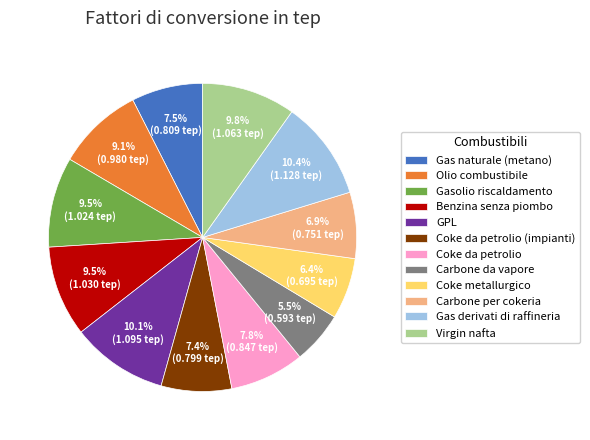

Does Coke metallurgico account for over 50% of the chart?

No